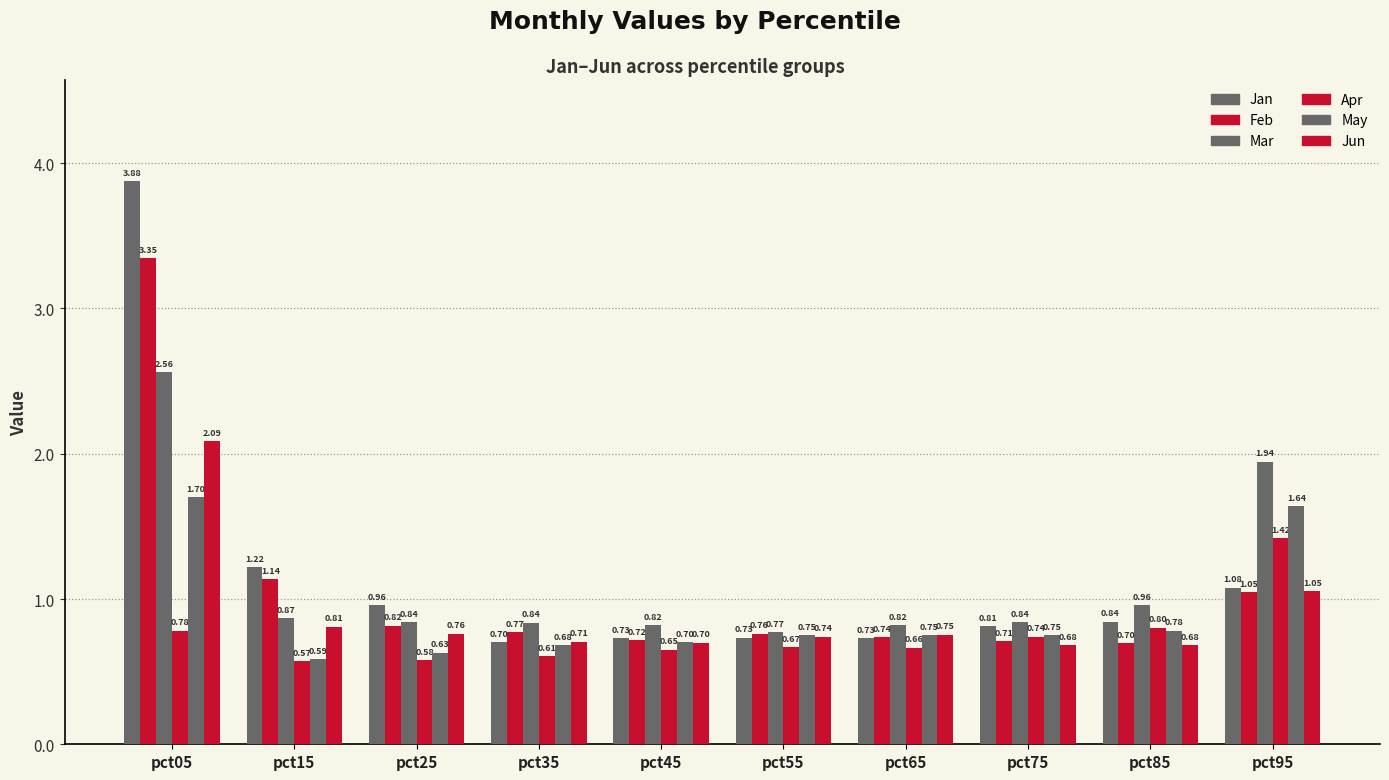

How many categories are shown in the chart?

10